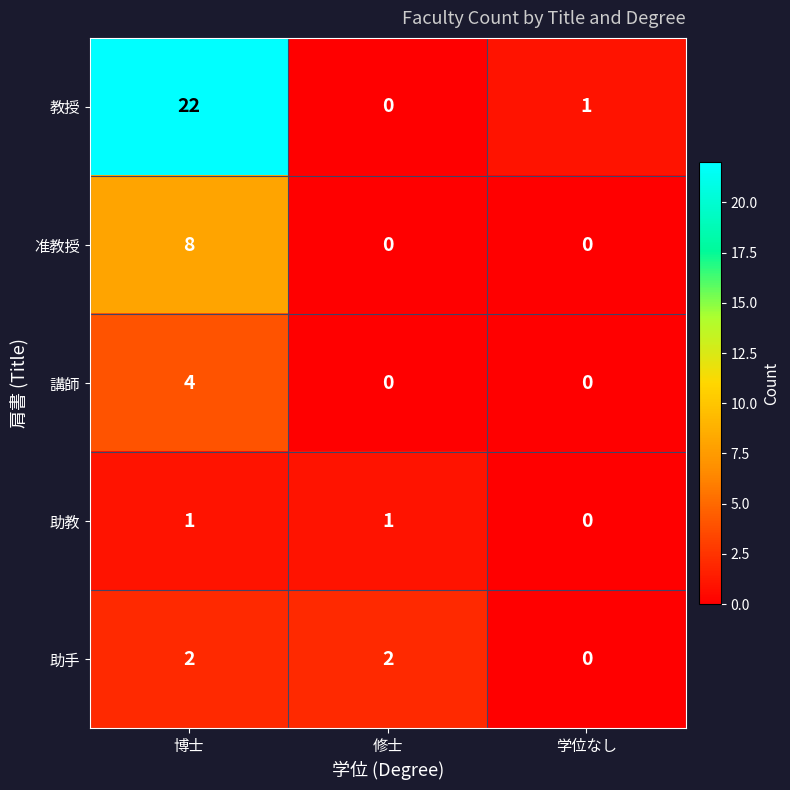

Rank the series by their maximum value, from highest to lowest.

教授, 准教授, 講師, 助手, 助教